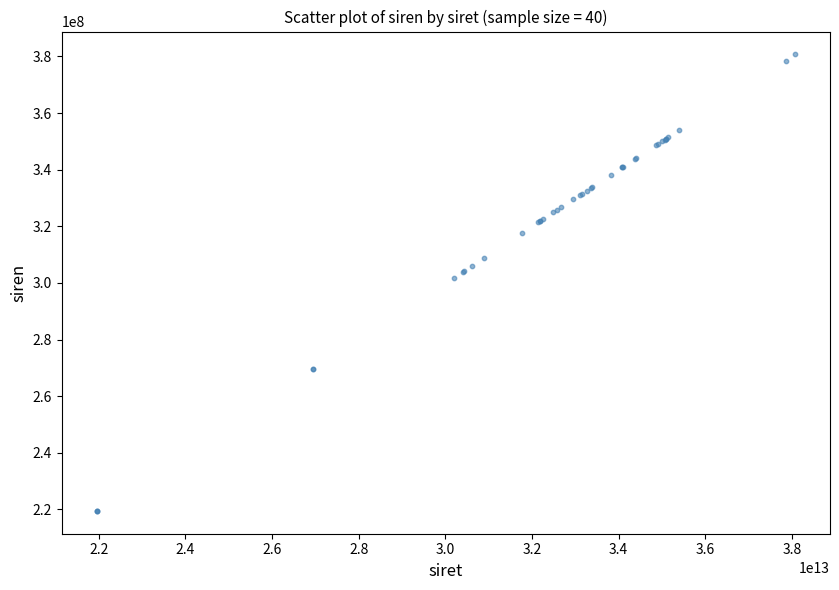

What Y value in the scatter plot is closest to 300111239?

301916755